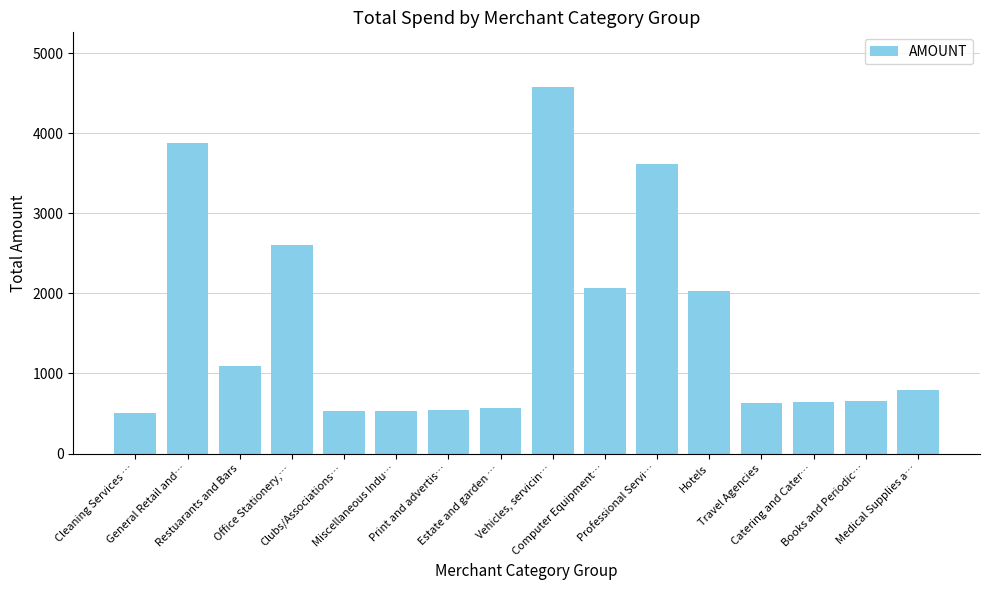

What is the approximate value at Books and Periodic…?

659.5